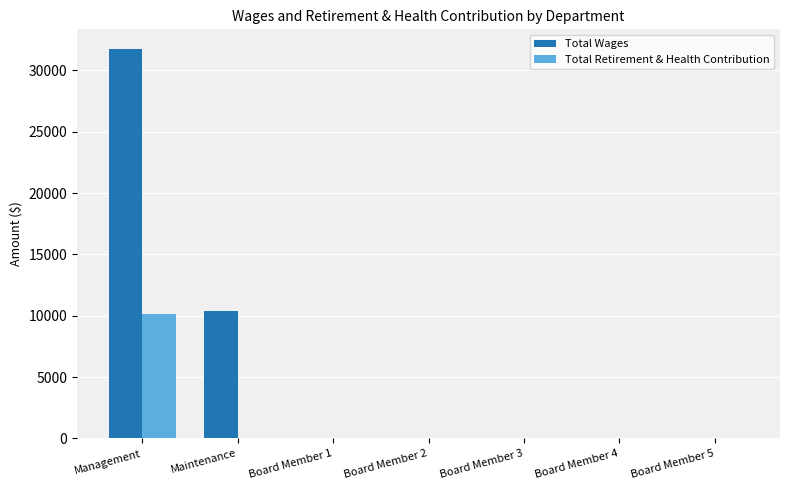

Which series has the largest total across all categories?

Total Wages